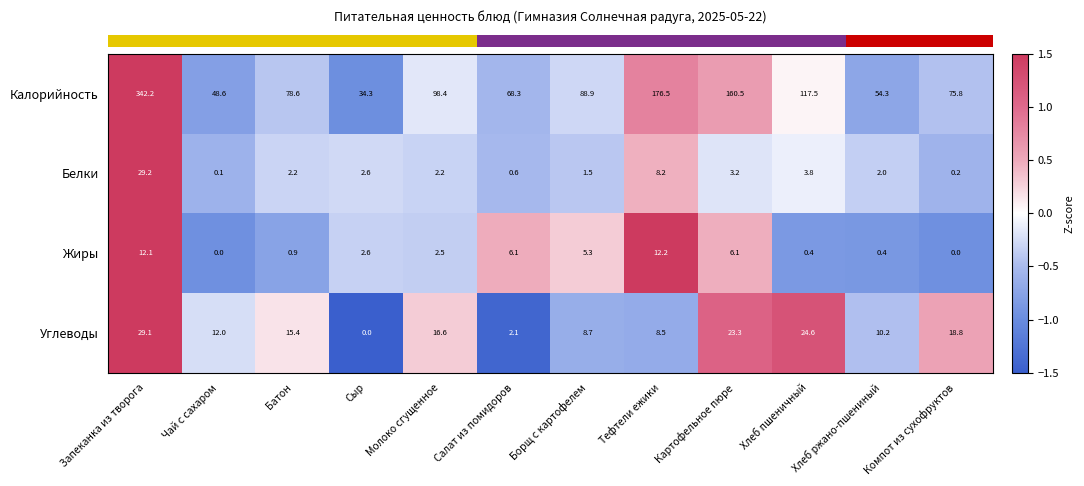

How many categories are shown in the chart?

12